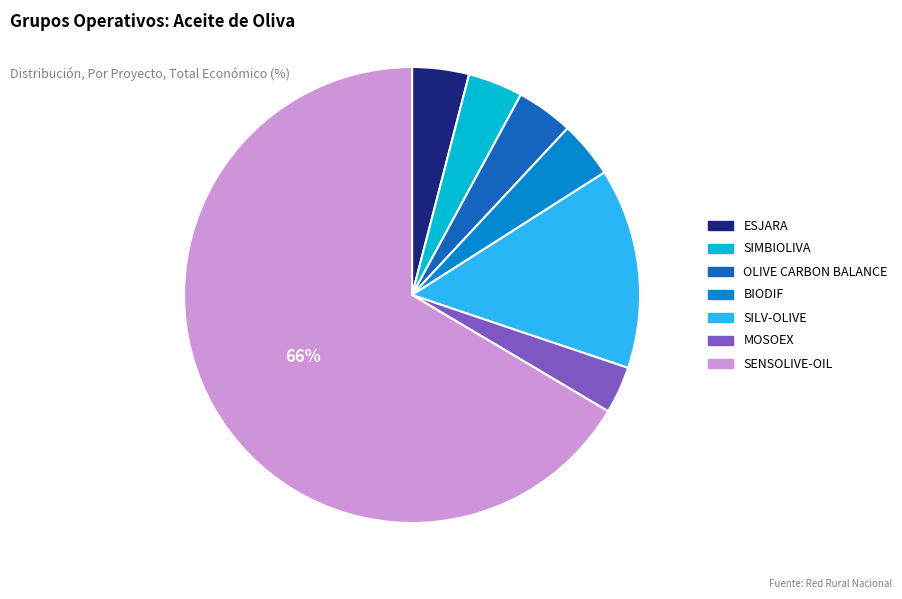

How many segments does this pie chart have?

7